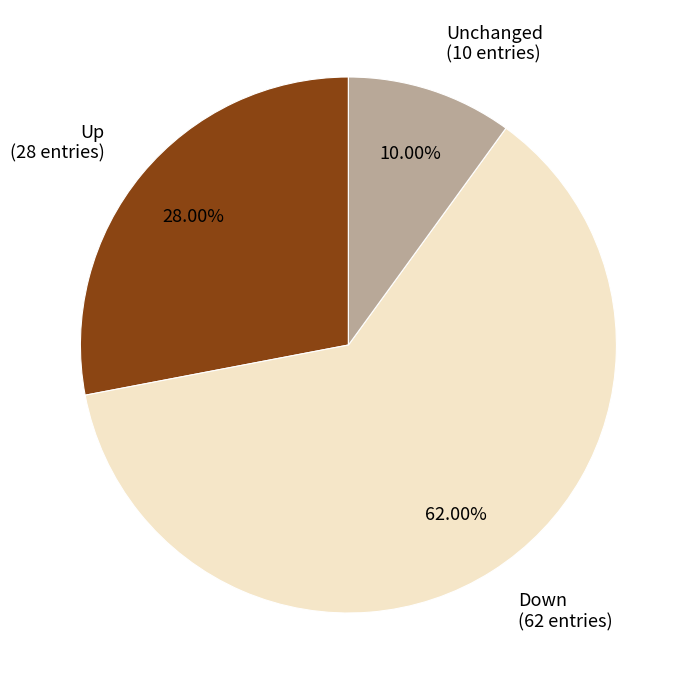

Rank the categories by value from lowest to highest.

Unchanged (10 entries), Up (28 entries), Down (62 entries)